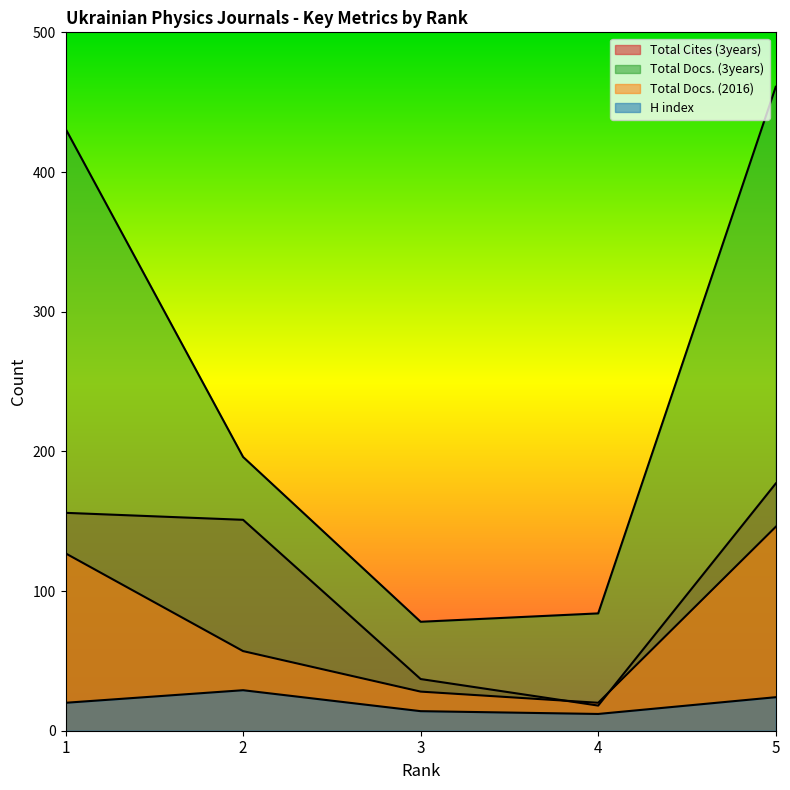

Is it true that Total Docs. (3years) equals 461 at 5?

True